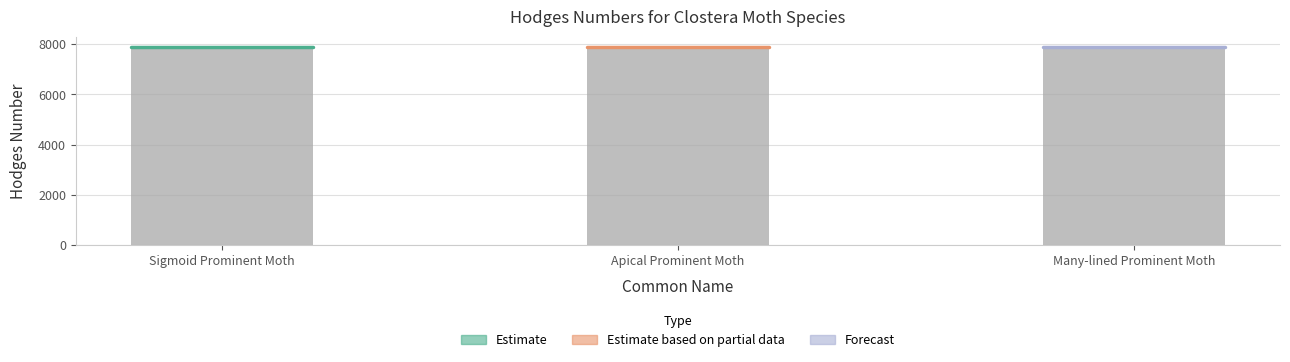

Count the values in the range 7895 to 7901.

3